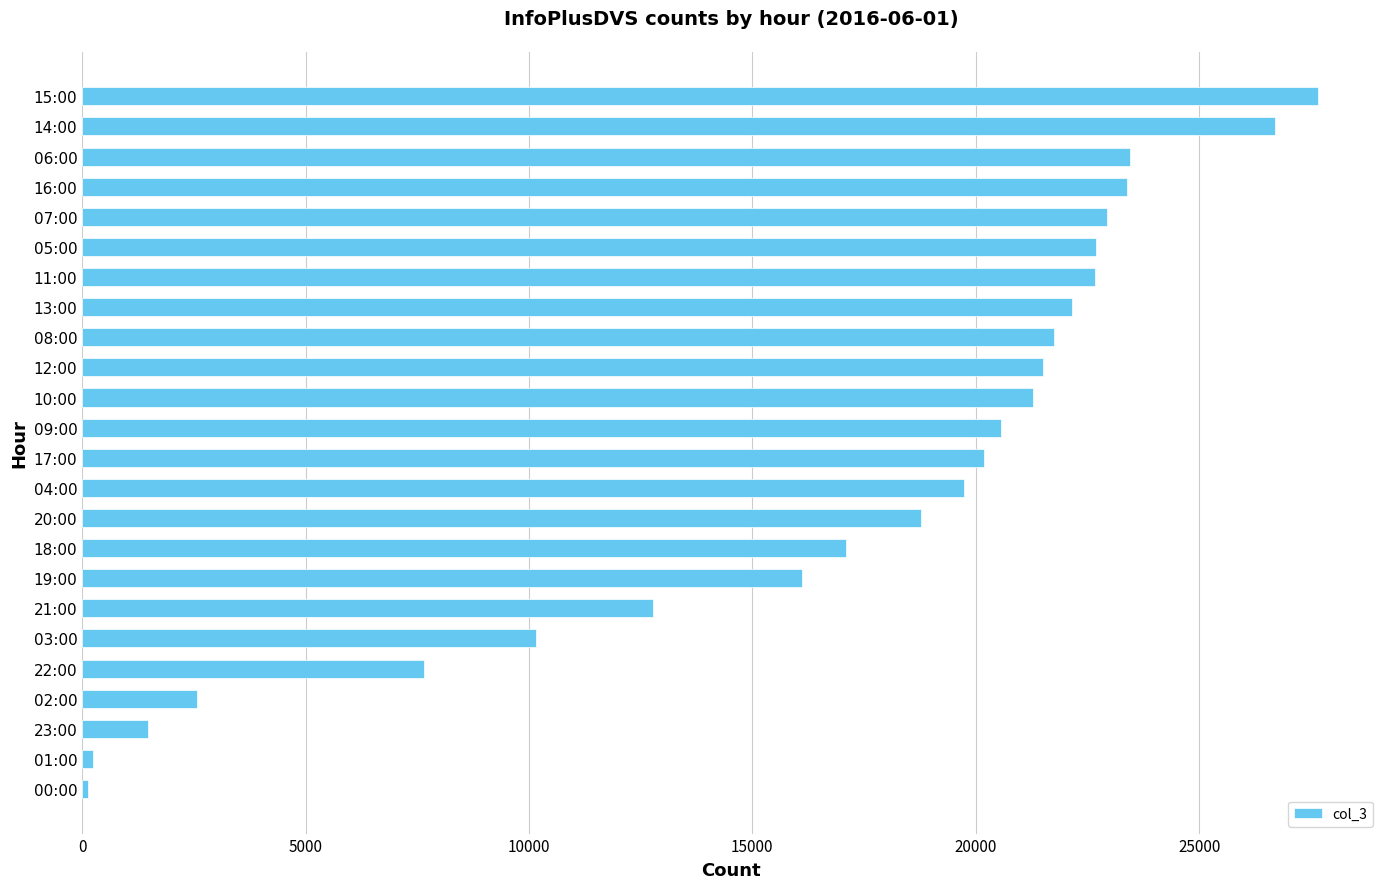

The chart shows a value of 9964 at 16:00. True or false?

False